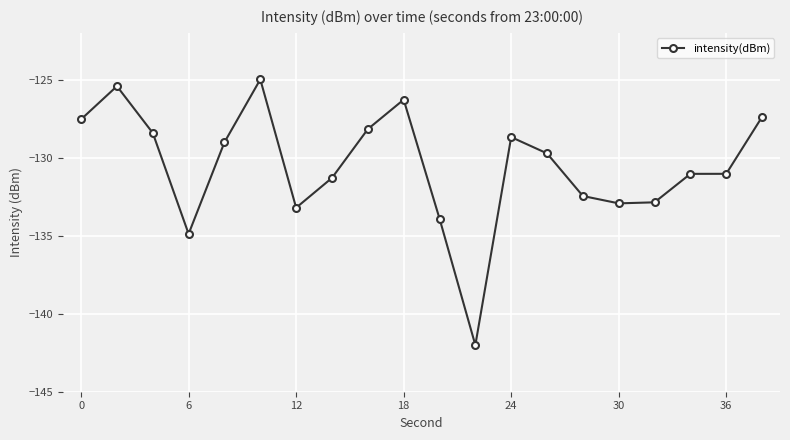

What is the difference between the maximum and minimum values?

17.0